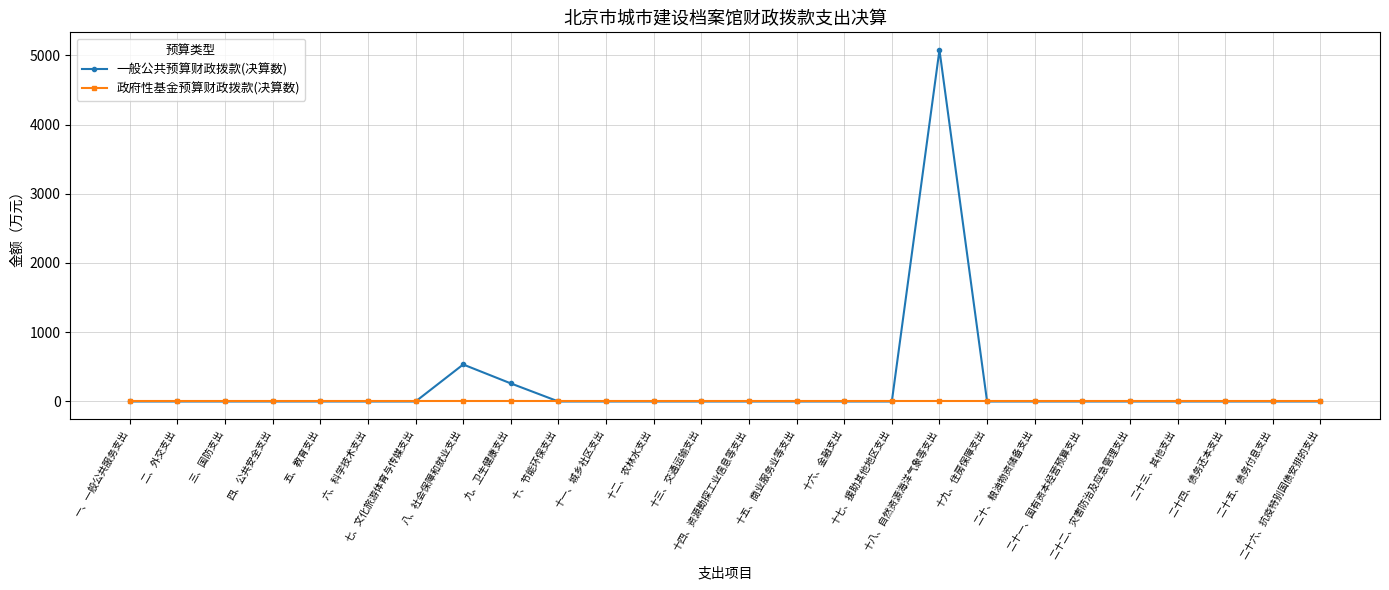

How many lines are shown in the chart?

2